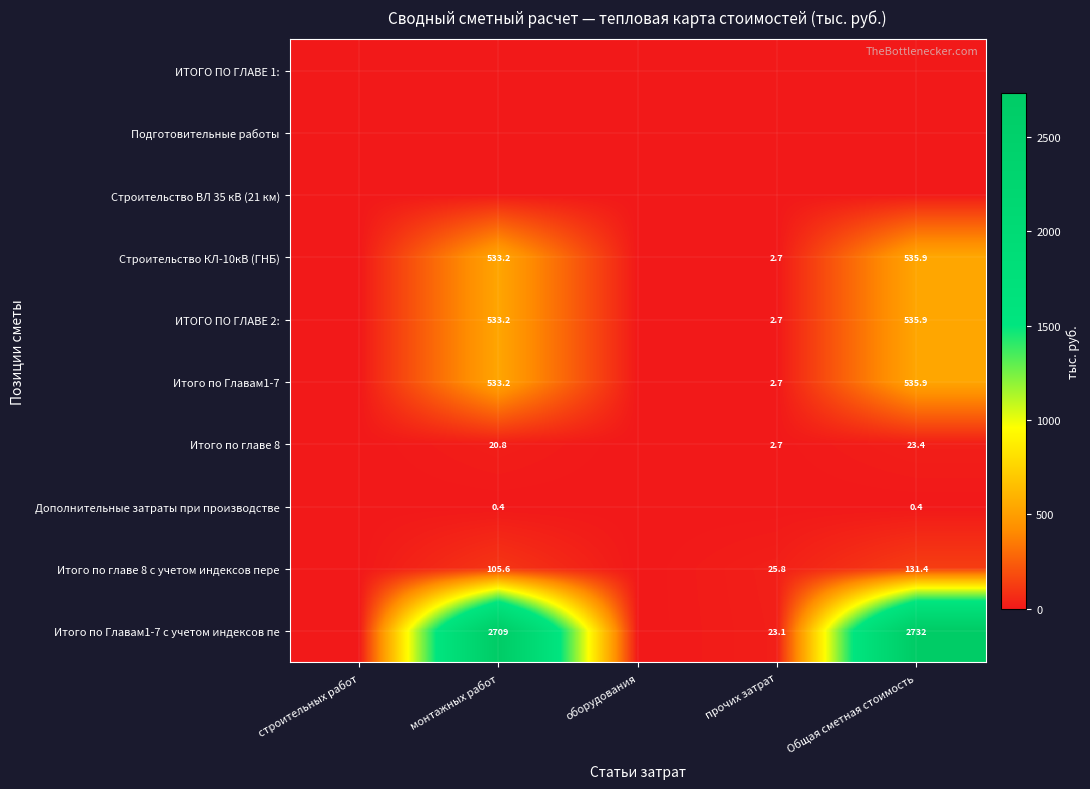

The value of Строительство КЛ-10кВ (ГНБ) at монтажных работ is 109.5. True or false?

False